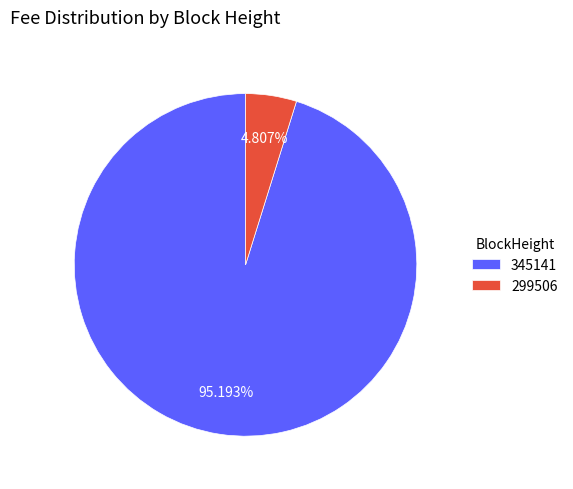

Is it true that 299506 is 5% of the pie?

True